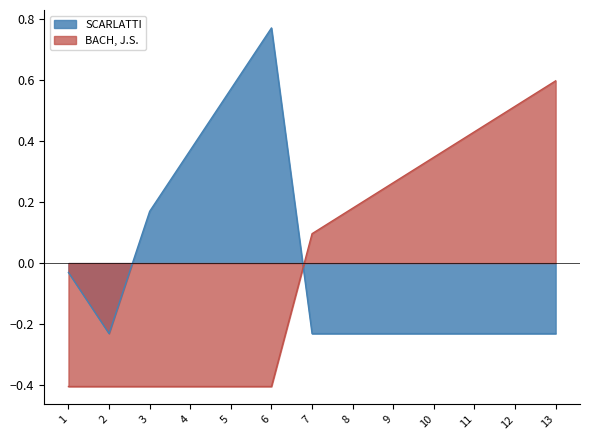

At which label is BACH, J.S. closest to 0?

7